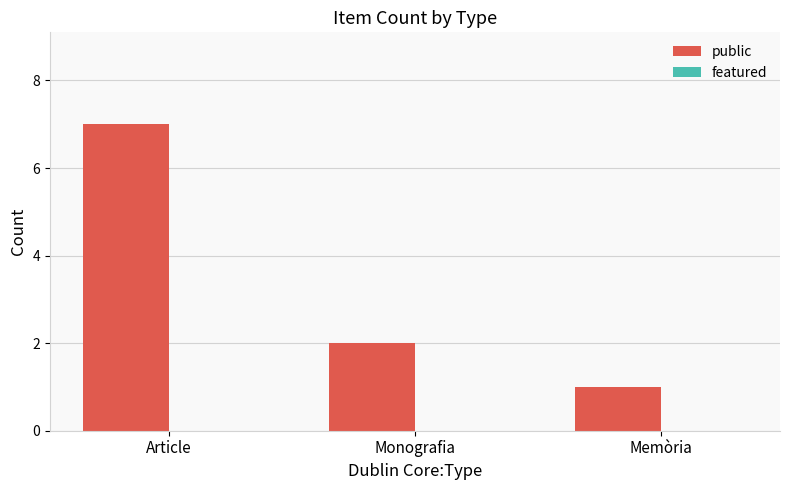

Reading left to right, what are all the values shown in this chart?

Article=7	Monografia=2	Memòria=1